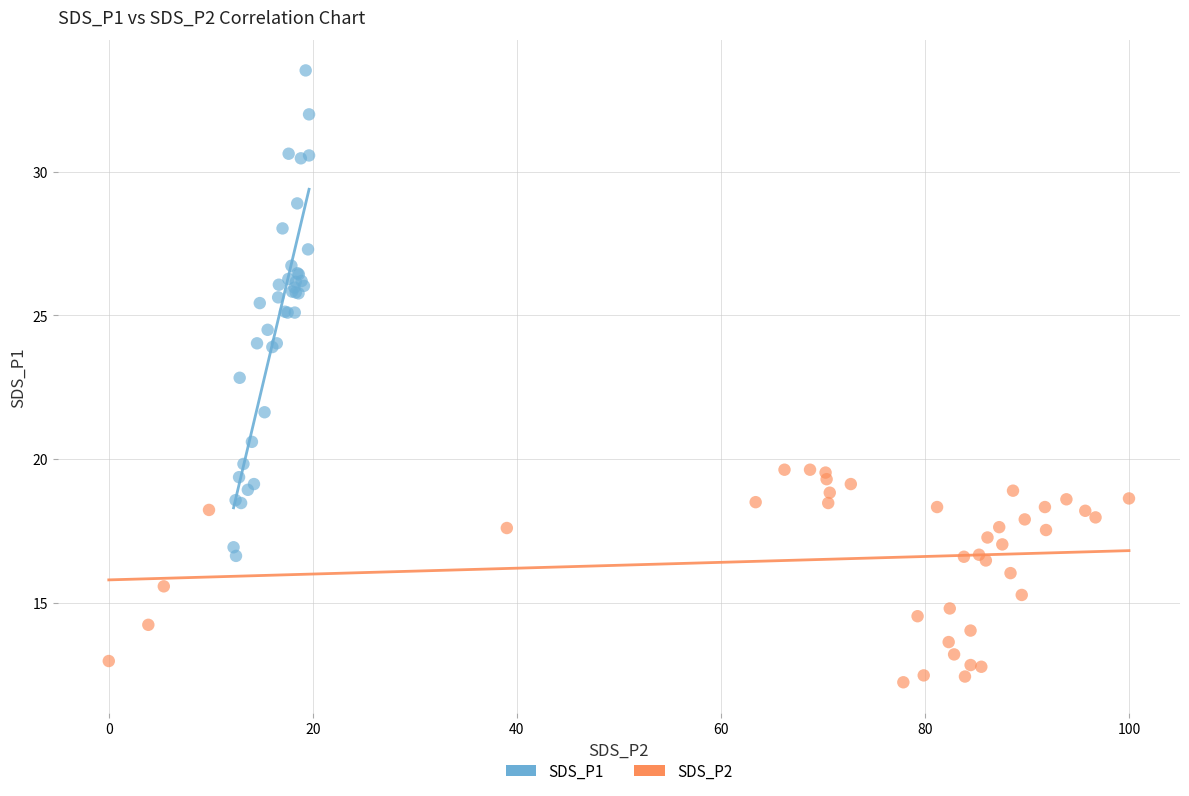

Which series has the largest Y range (max minus min)?

SDS_P1